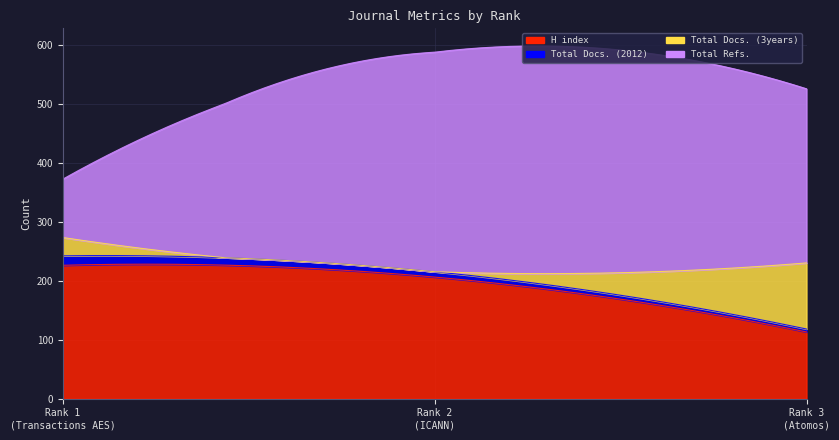

Which category has the lowest value in the H index series?

3